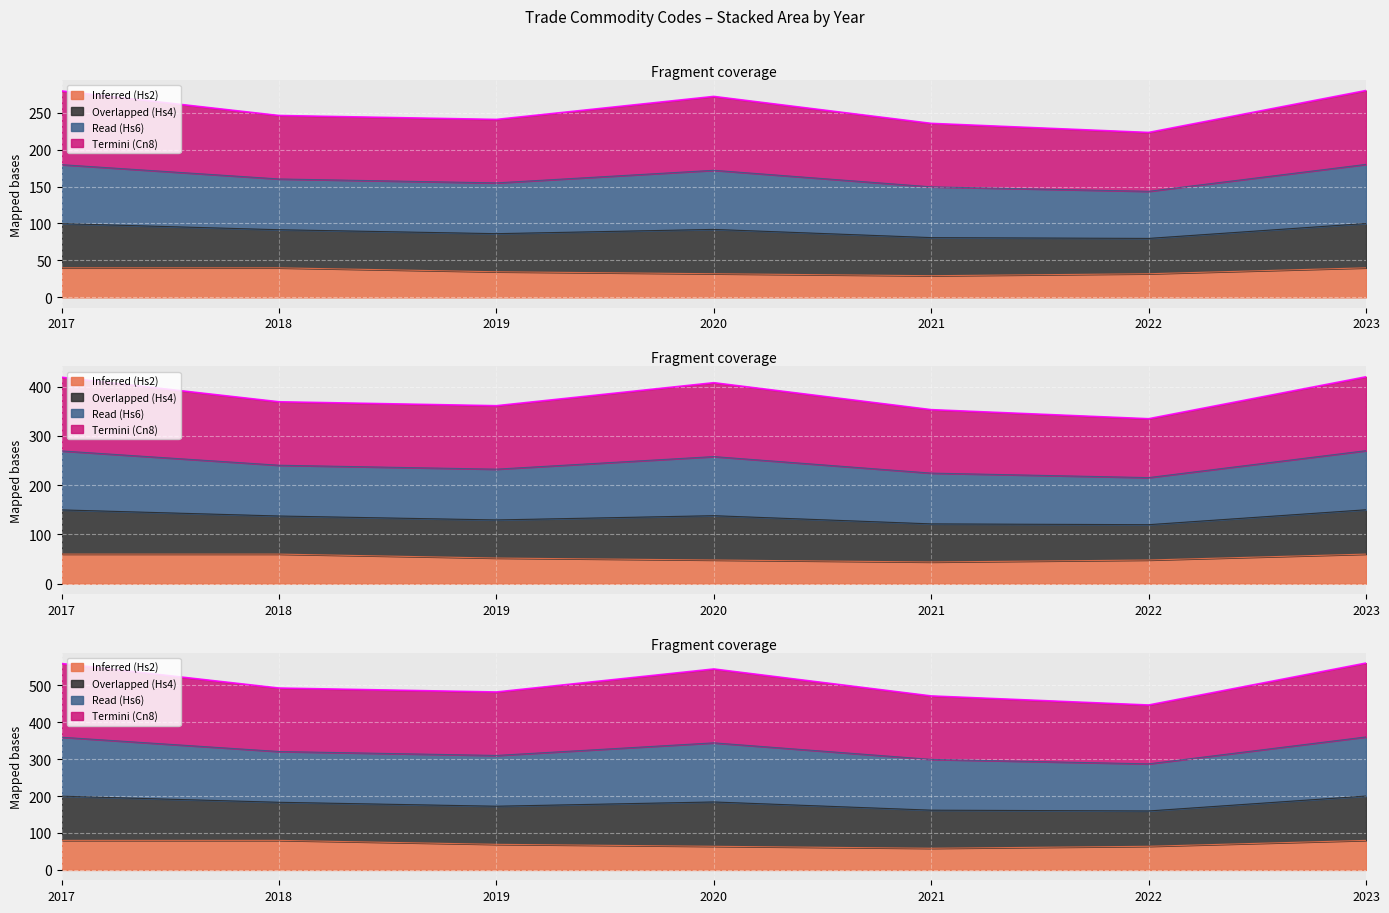

How many values in the Hs6Code series exceed 369?

4